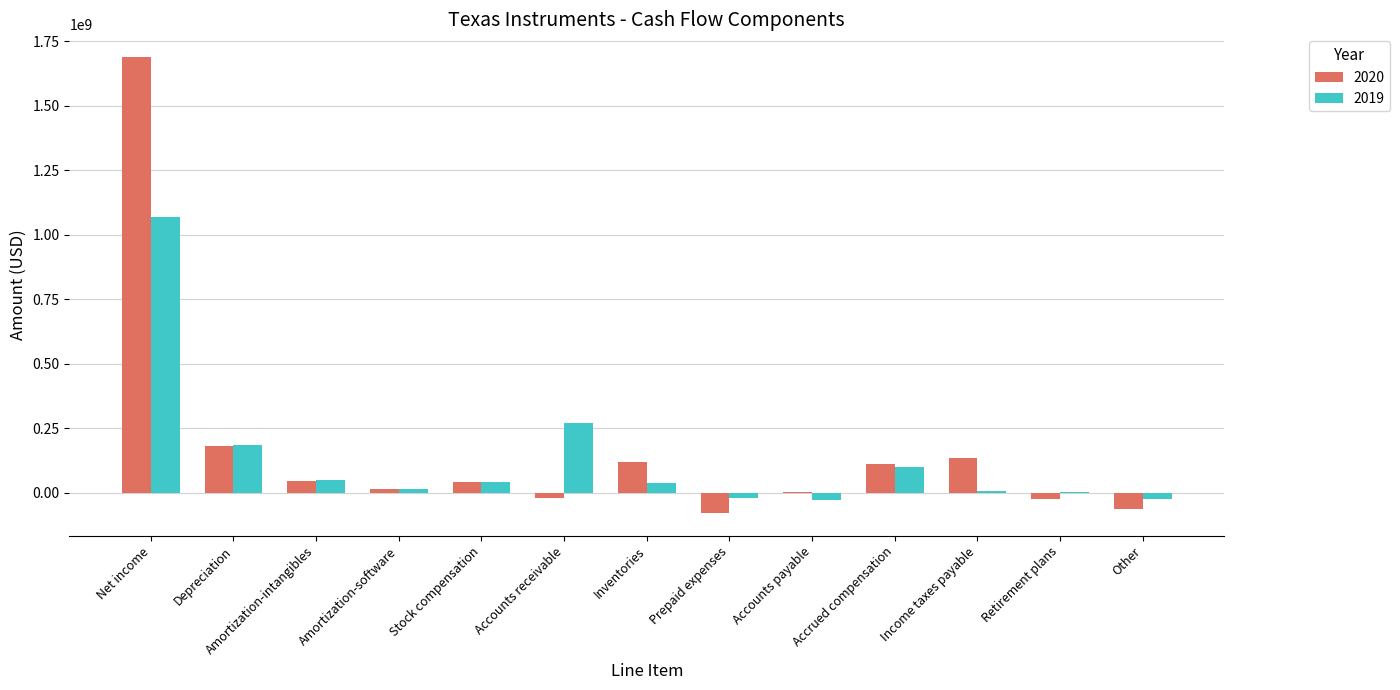

What is the spread (max minus min) of values at Income taxes payable?

128000000